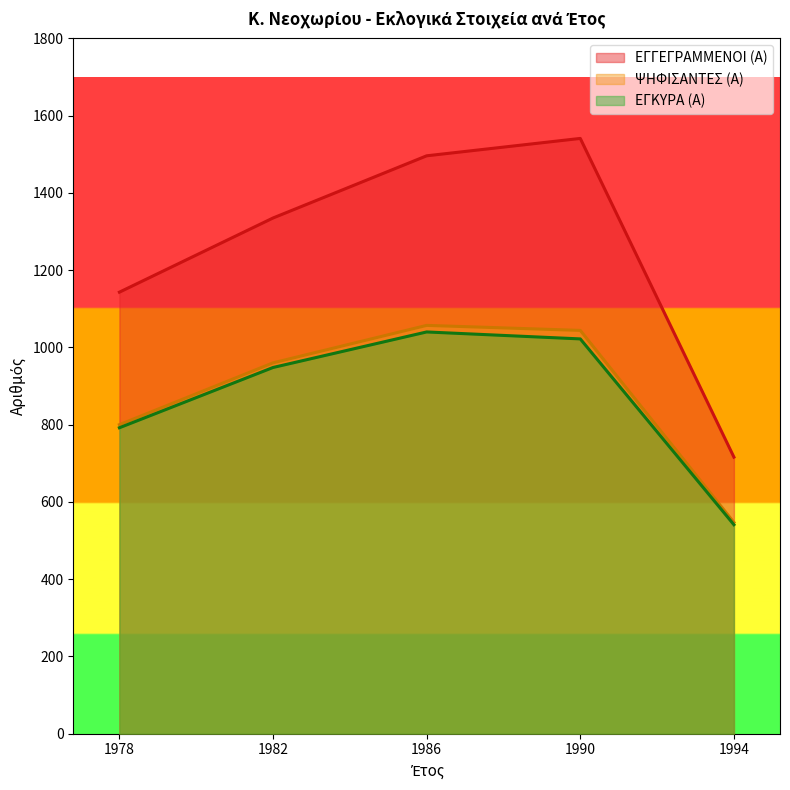

What is the maximum value shown in the chart?

1541